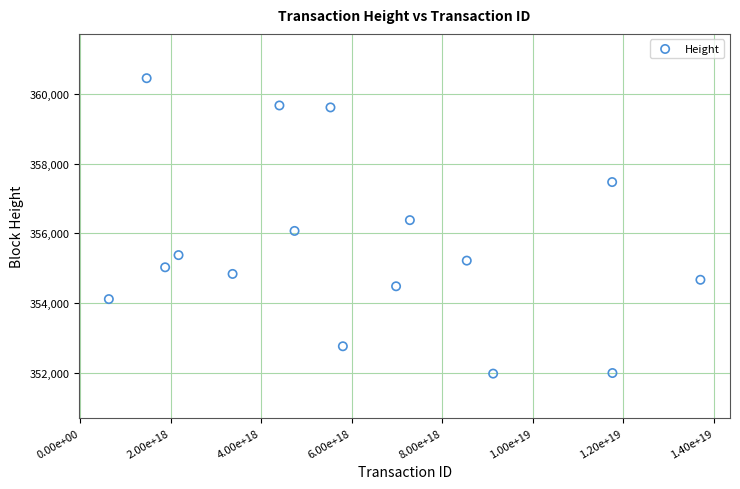

What is the range of Y values (max minus min)?

8465